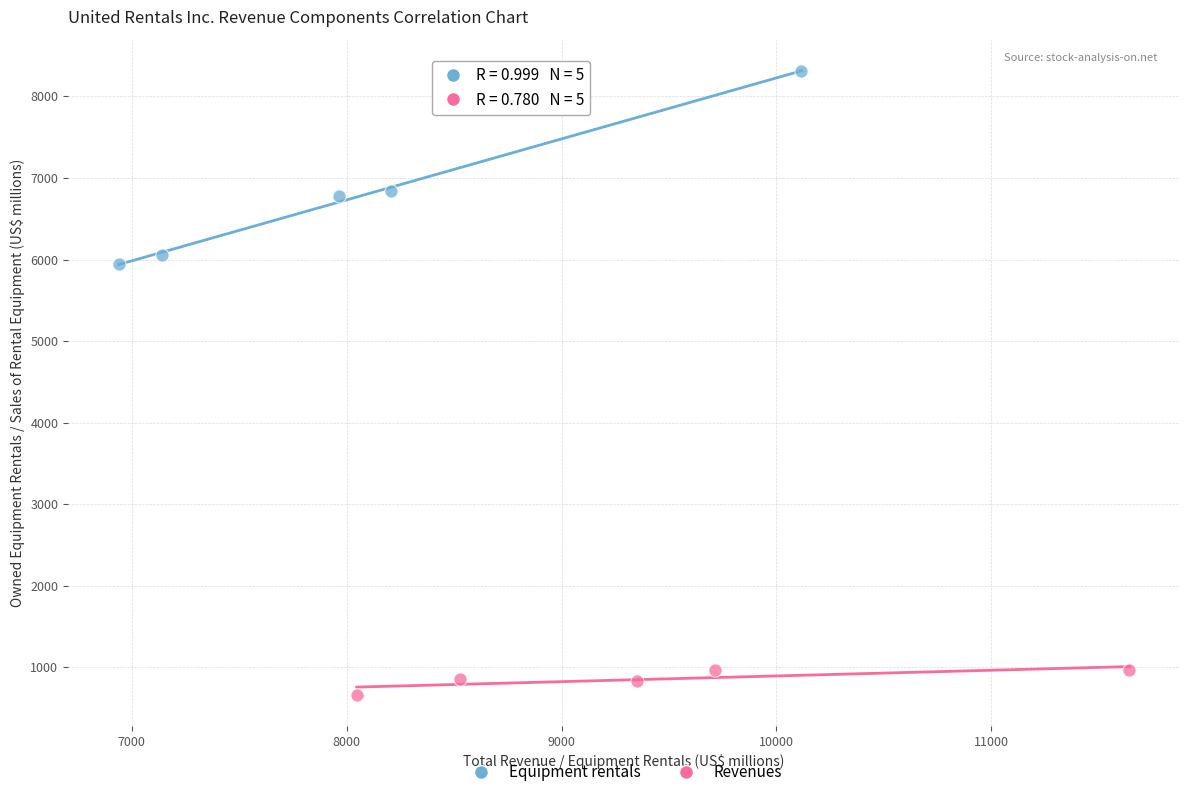

Which series contains the lowest Y value?

Revenues